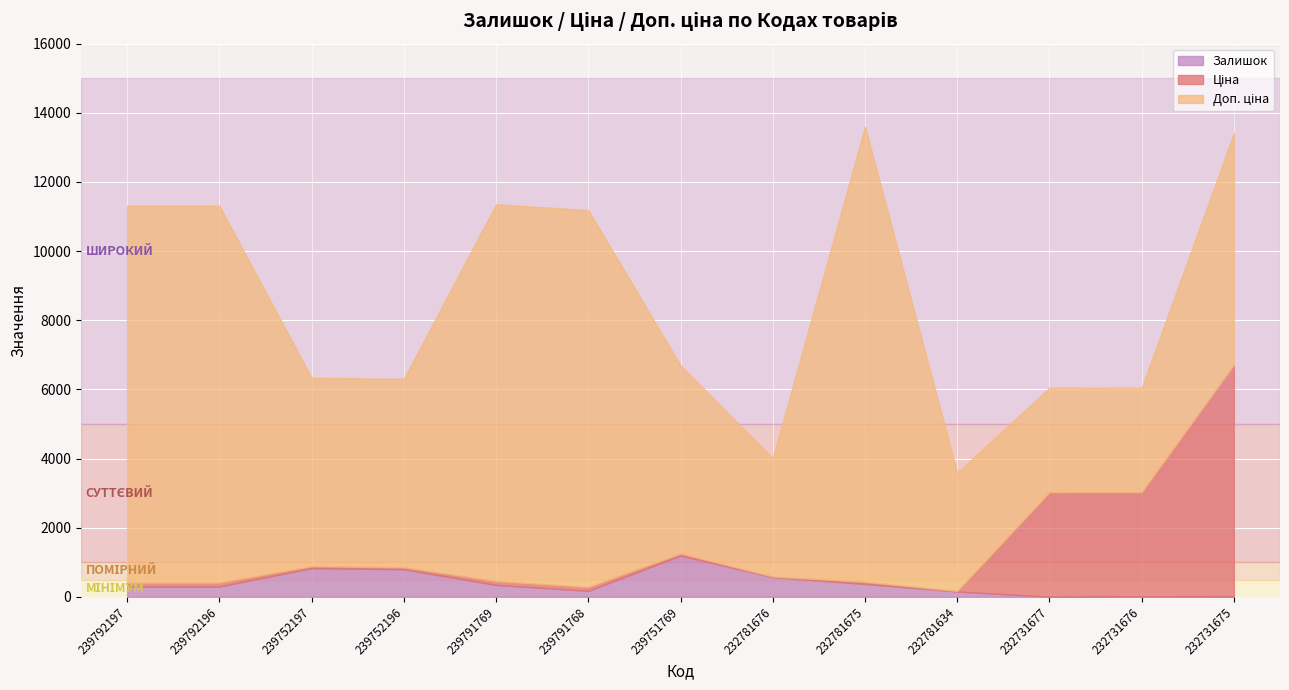

True or false: Доп. ціна and Ціна cross at least once.

False